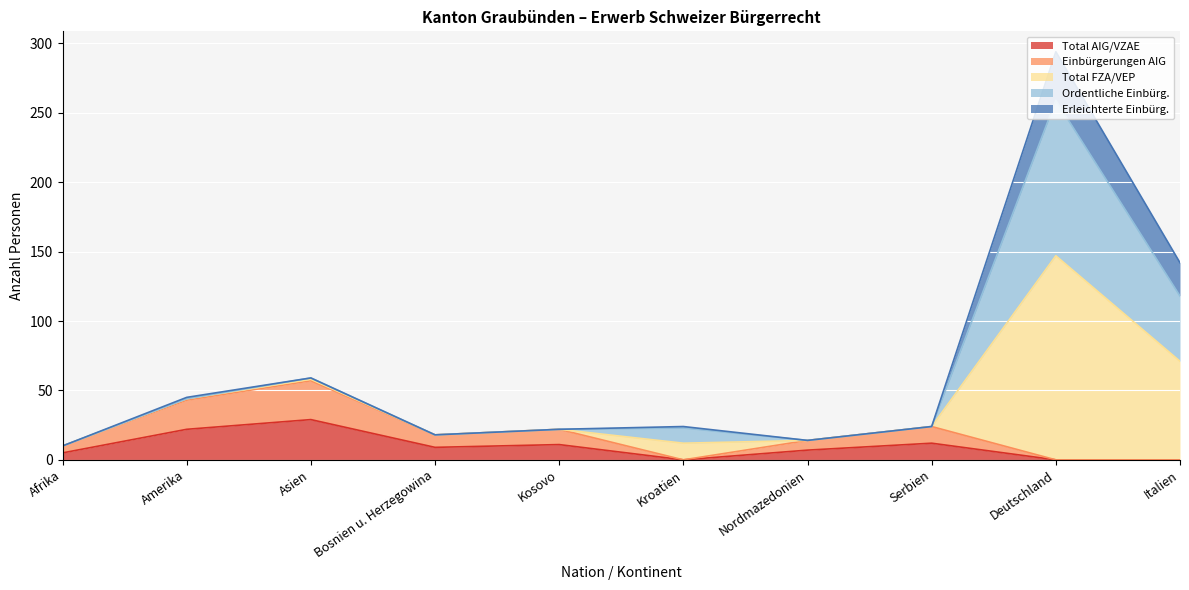

The value of Total AIG/VZAE at Bosnien u. Herzegowina is 9. True or false?

True